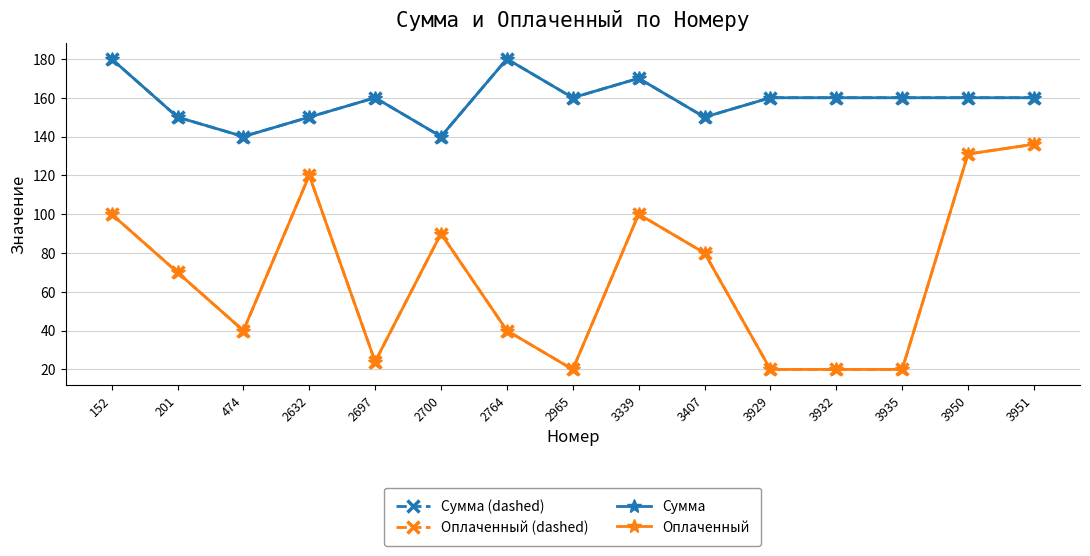

True or false: Сумма (dashed) and Сумма intersect in this chart.

False